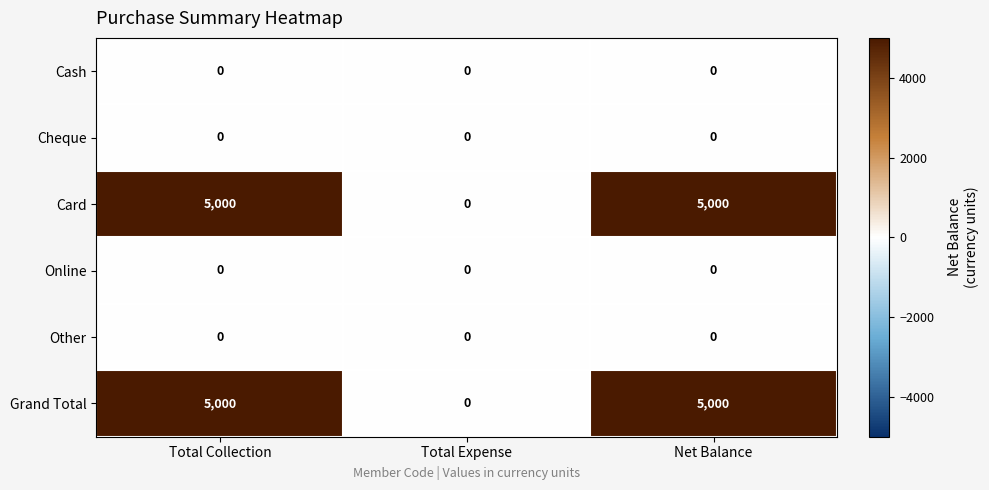

Is the value of Grand Total at Net Balance greater than the value of Cash at Net Balance?

Yes